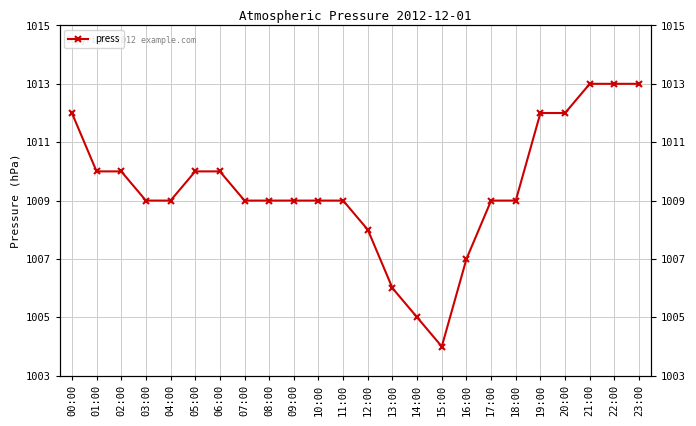

What position from the left is 05:00?

6